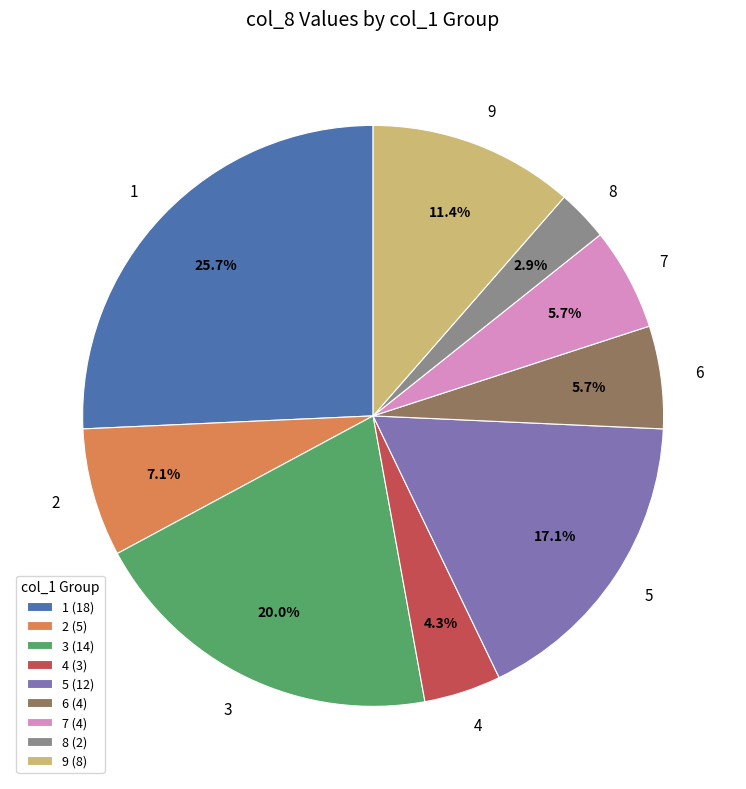

What percentage is NOT represented by 9?

88.6%